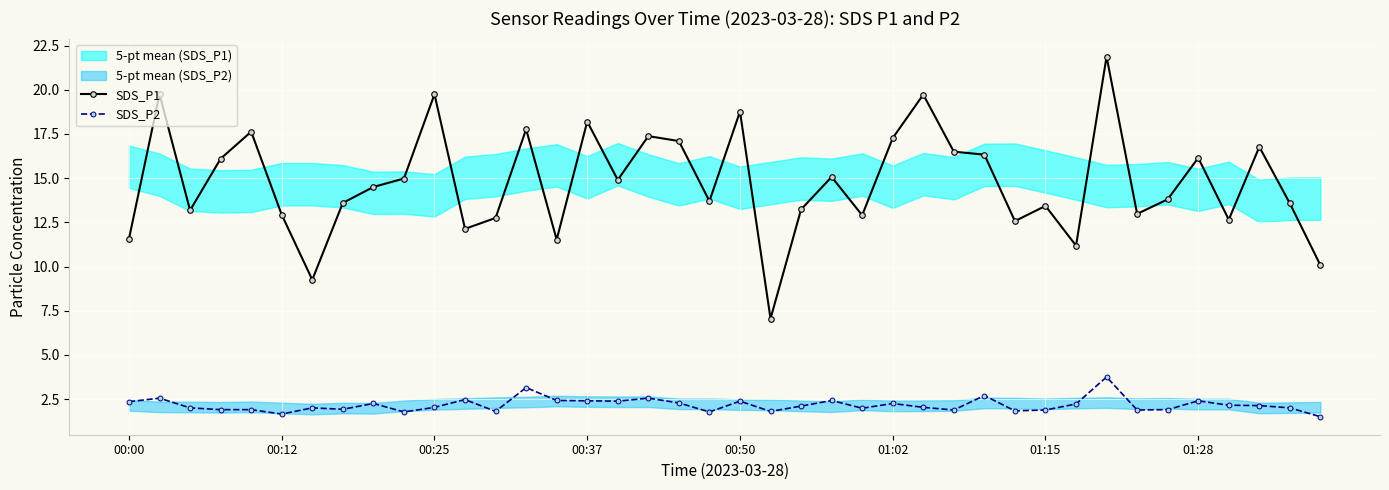

Which series has the largest total across all categories?

SDS_P1